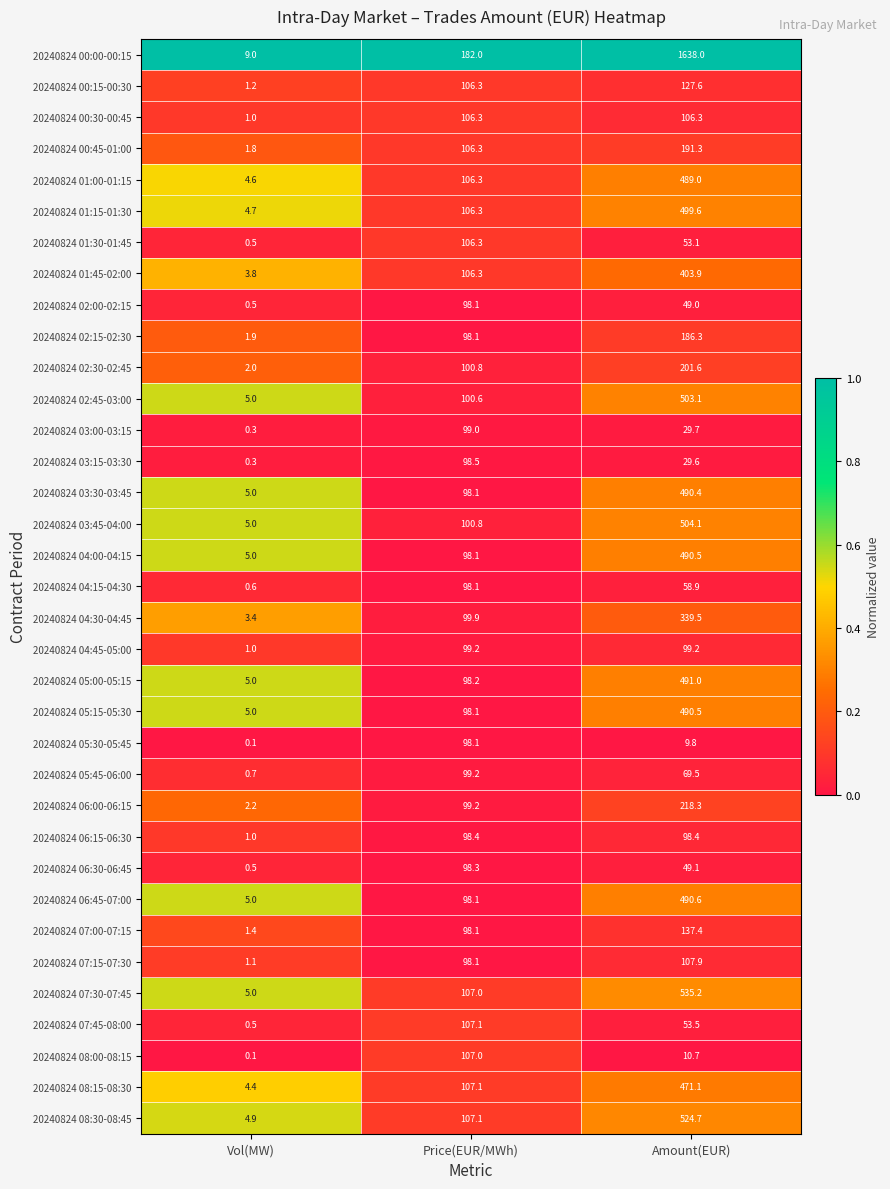

True or false: 20240824 01:00-01:15 has a value of 4.6 at Vol(MW).

True